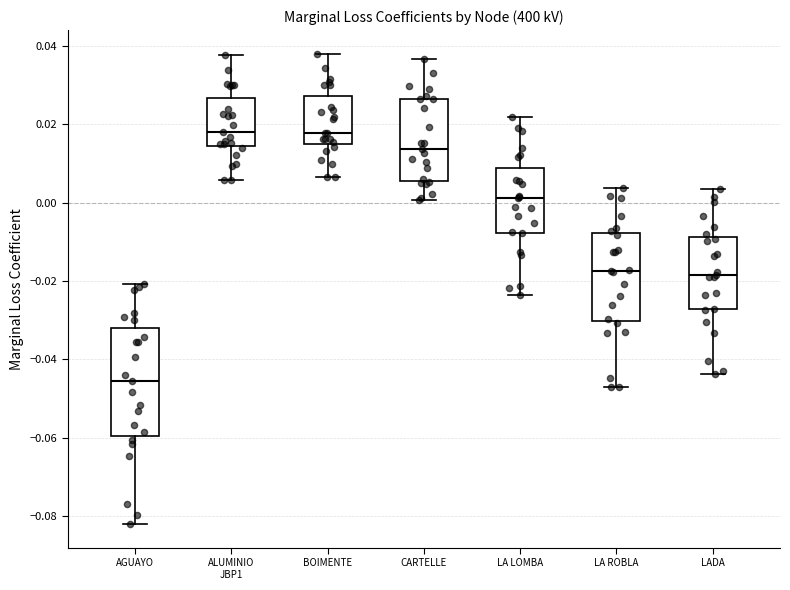

Reading left to right, read every box against the y-axis: the position of its median line, the range the box covers, and the ends of its whiskers. The values are not printed on the chart, so give them approximately, as read against the axis.

AGUAYO: median -0.046, box -0.060 to -0.032, whiskers -0.082 to -0.020
ALUMINIO JBP1: median 0.018, box 0.014 to 0.026, whiskers 0.006 to 0.038
BOIMENTE: median 0.018, box 0.014 to 0.028, whiskers 0.006 to 0.038
CARTELLE: median 0.014, box 0.006 to 0.026, whiskers 0.000 to 0.036
LA LOMBA: median 0.002, box -0.008 to 0.008, whiskers -0.024 to 0.022
LA ROBLA: median -0.018, box -0.030 to -0.008, whiskers -0.048 to 0.004
LADA: median -0.018, box -0.028 to -0.008, whiskers -0.044 to 0.004